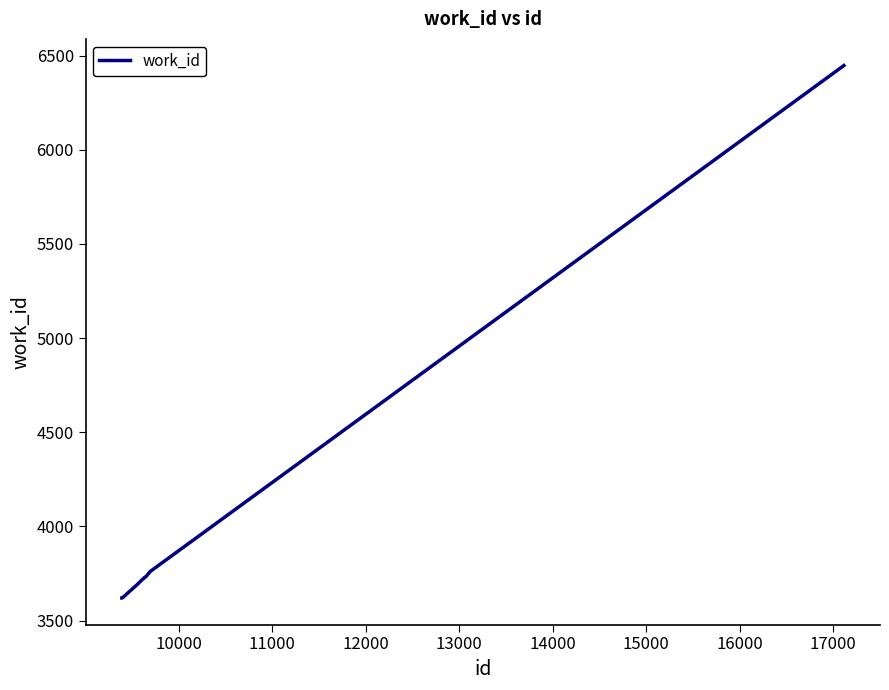

What is the smallest value displayed?

3620